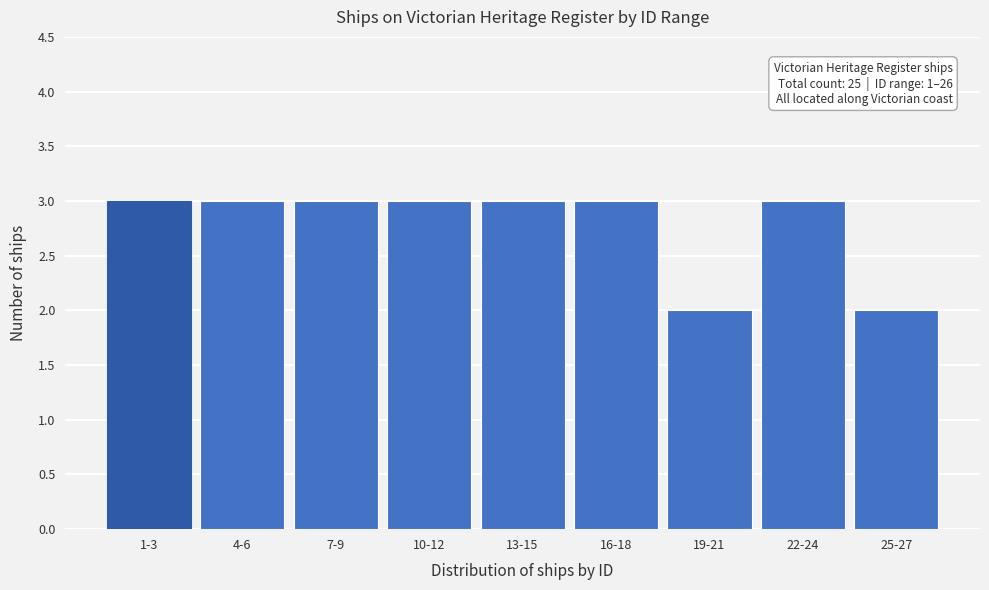

Reading right to left, list all the values displayed in this chart.

25-27=2	22-24=3	19-21=2	16-18=3	13-15=3	10-12=3	7-9=3	4-6=3	1-3=3